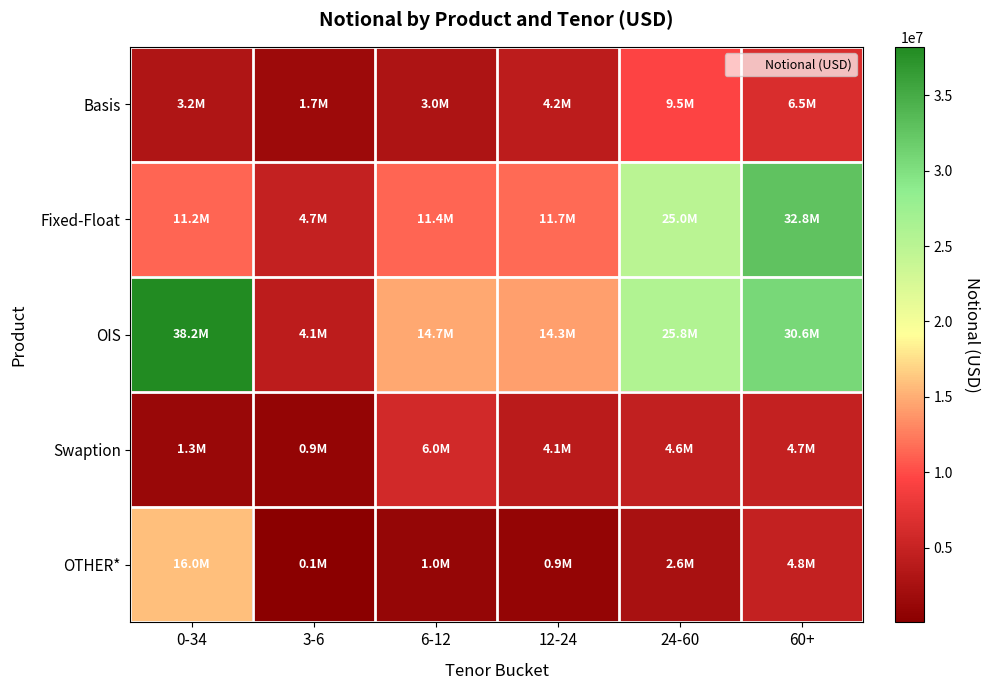

Which series has the largest total across all categories?

OIS